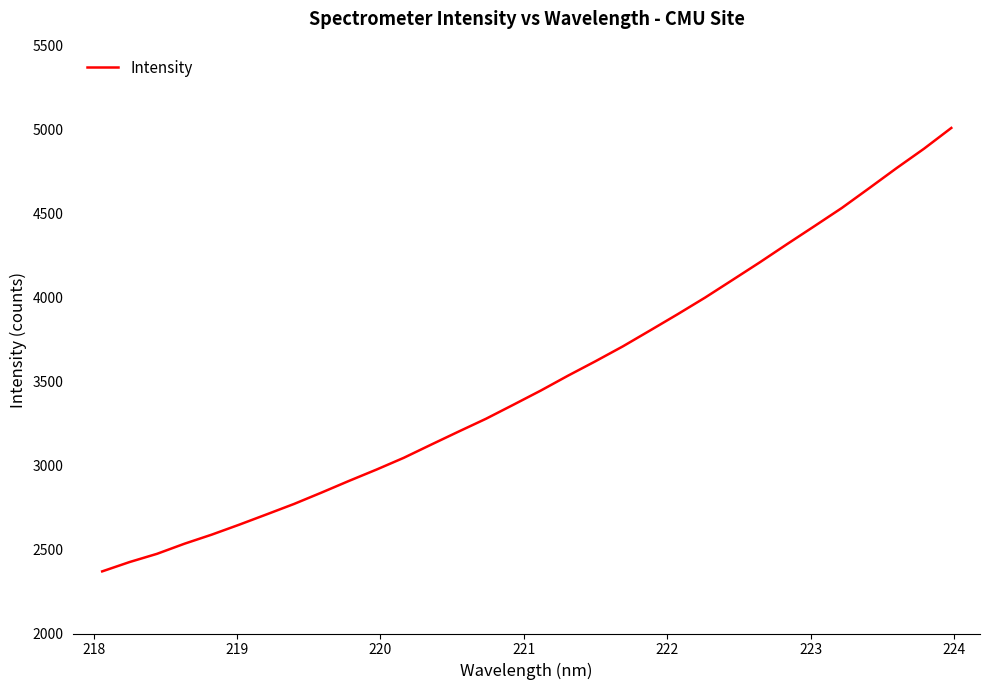

What is the maximum value shown in the chart?

5011.0